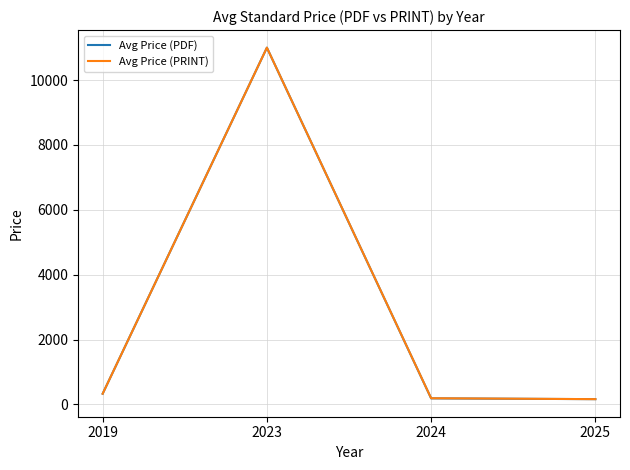

What is the difference between the Avg Price (PDF) values at 2024 and 2023?

10813.4